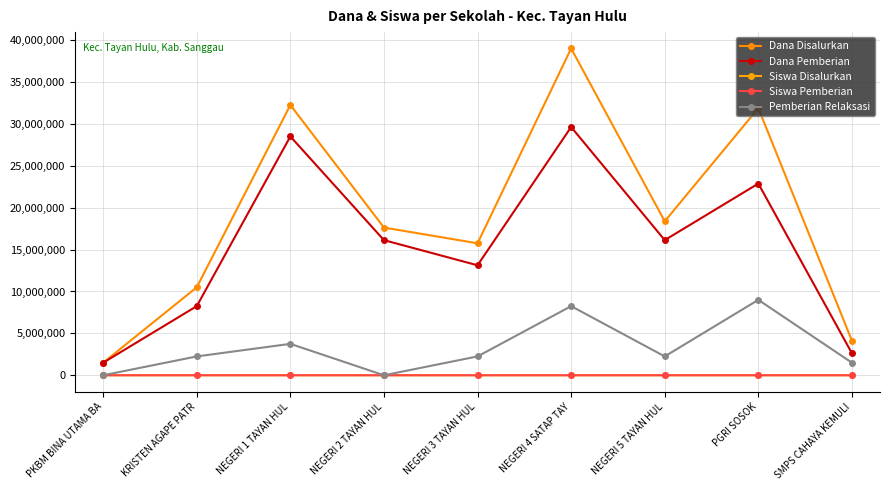

What is the total value across all series at PKBM BINA UTAMA BA?

3000004